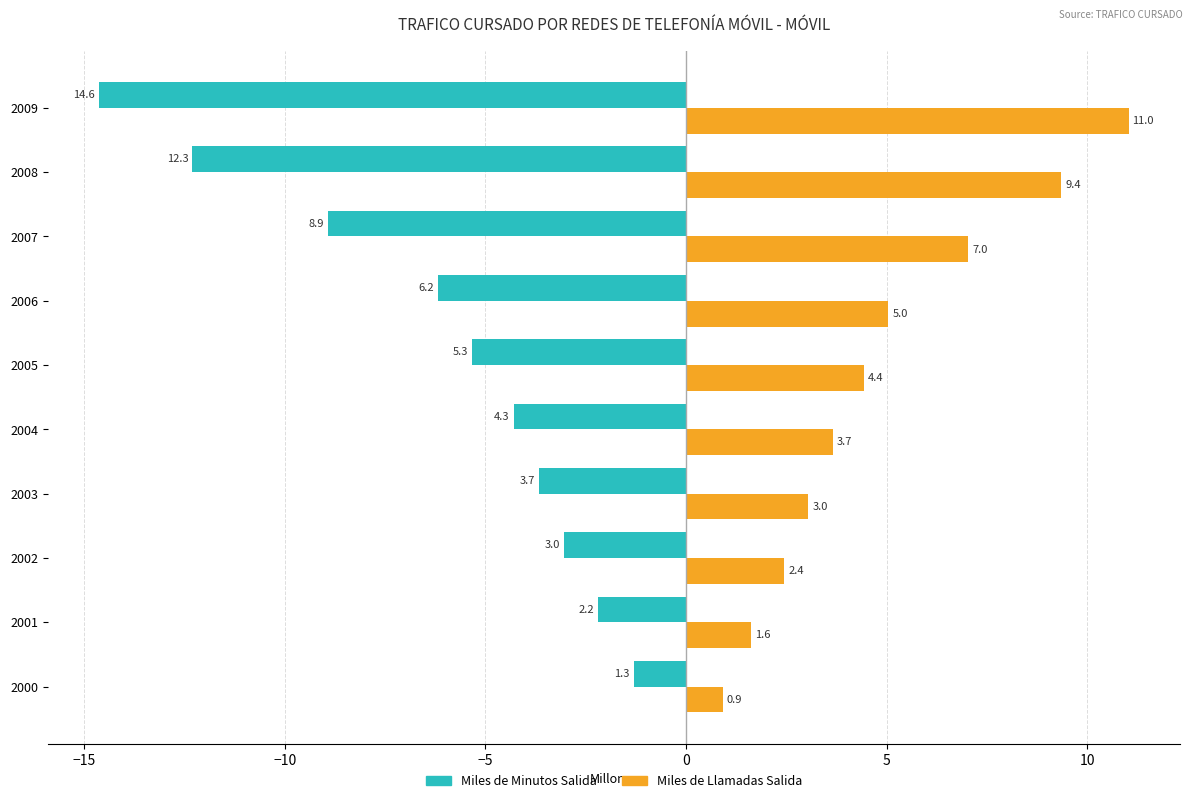

List the labels in order of Miles de Llamadas Salida value, smallest first.

2000, 2001, 2002, 2003, 2004, 2005, 2006, 2007, 2008, 2009